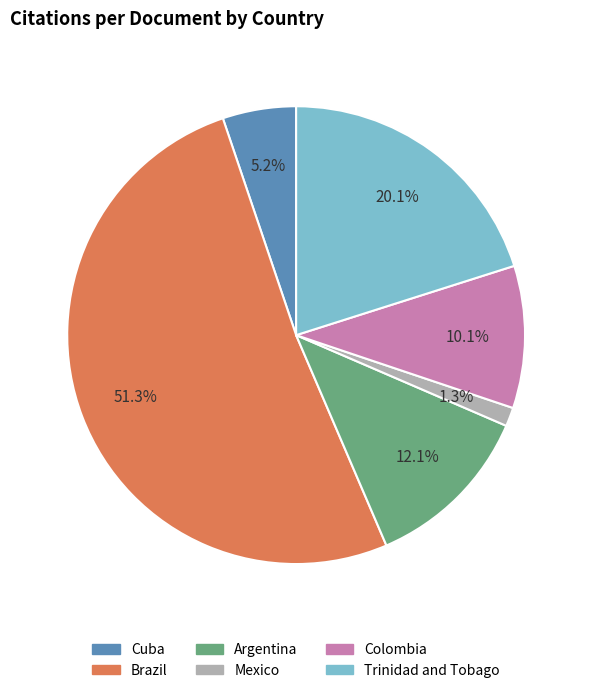

Count the number of slices in the pie.

6